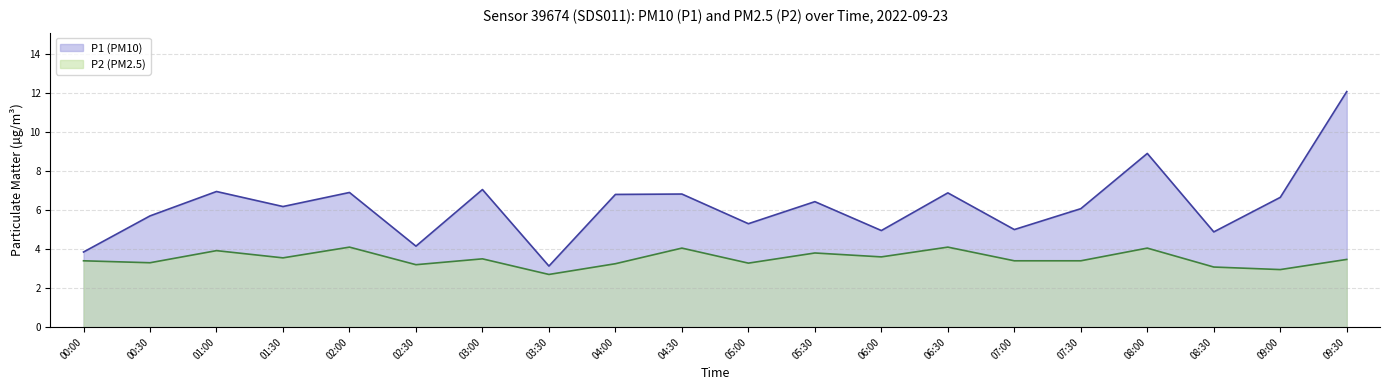

In P2, how many points are lower than both neighbors (excluding endpoints)?

7